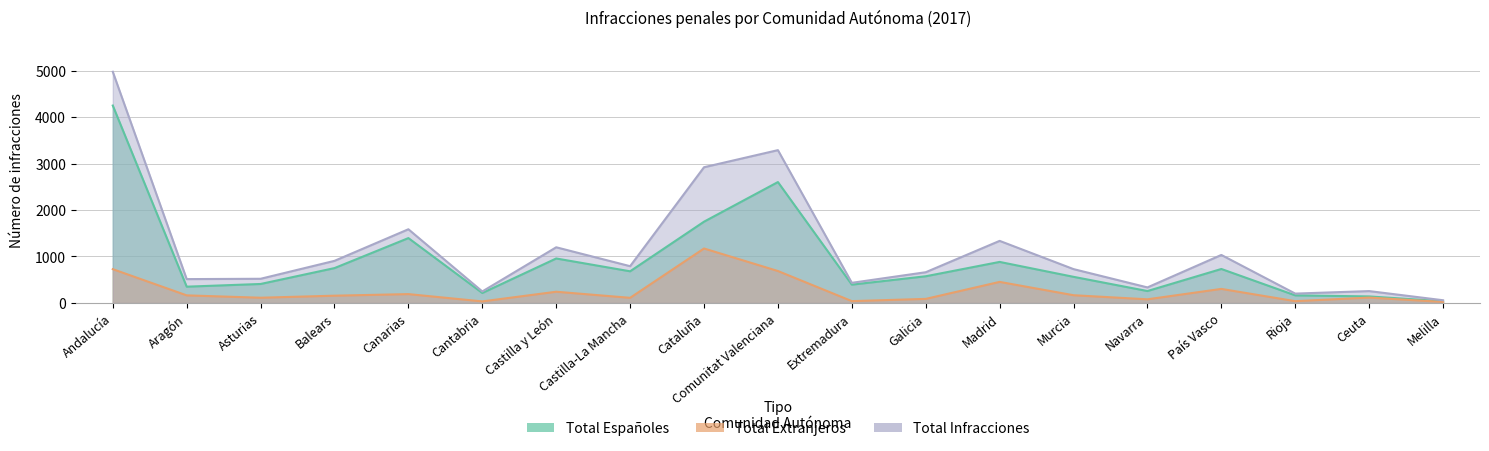

Which series has the largest range (max minus min)?

Total Infracciones